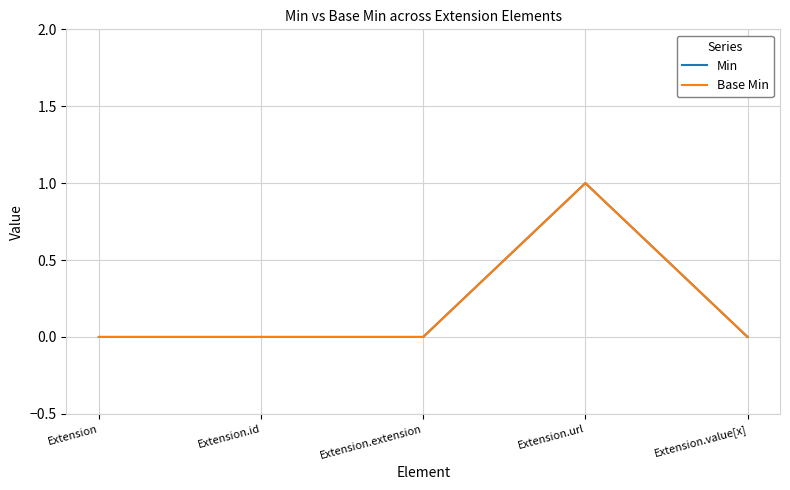

Does the chart have visible grid lines?

Yes